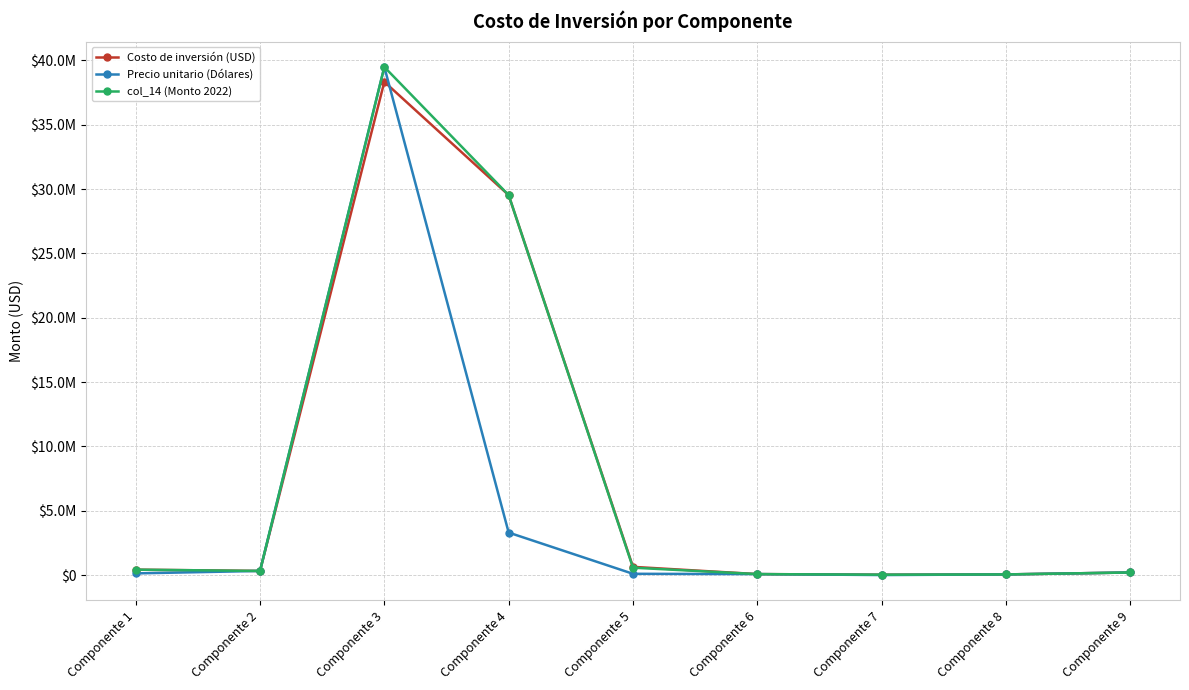

At which category does the chart reach its peak across all series?

Componente 3